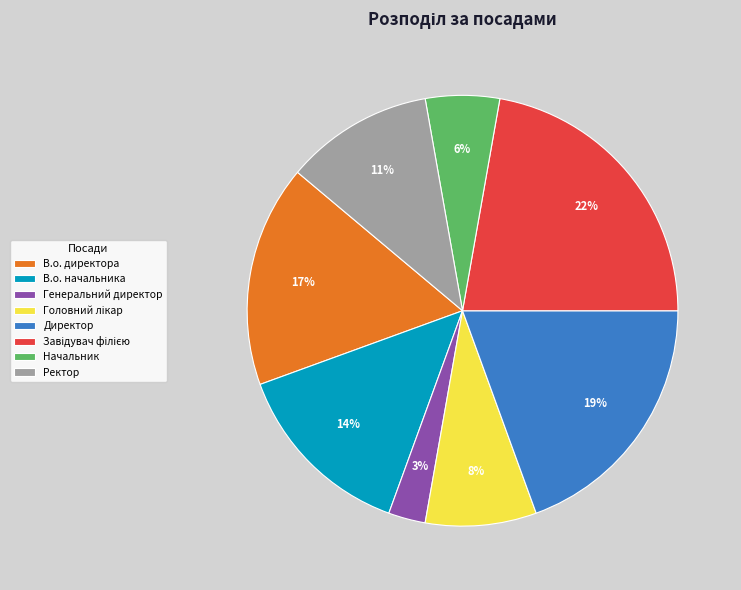

To the nearest percent, what is the difference between the largest and smallest slice percentages?

19%